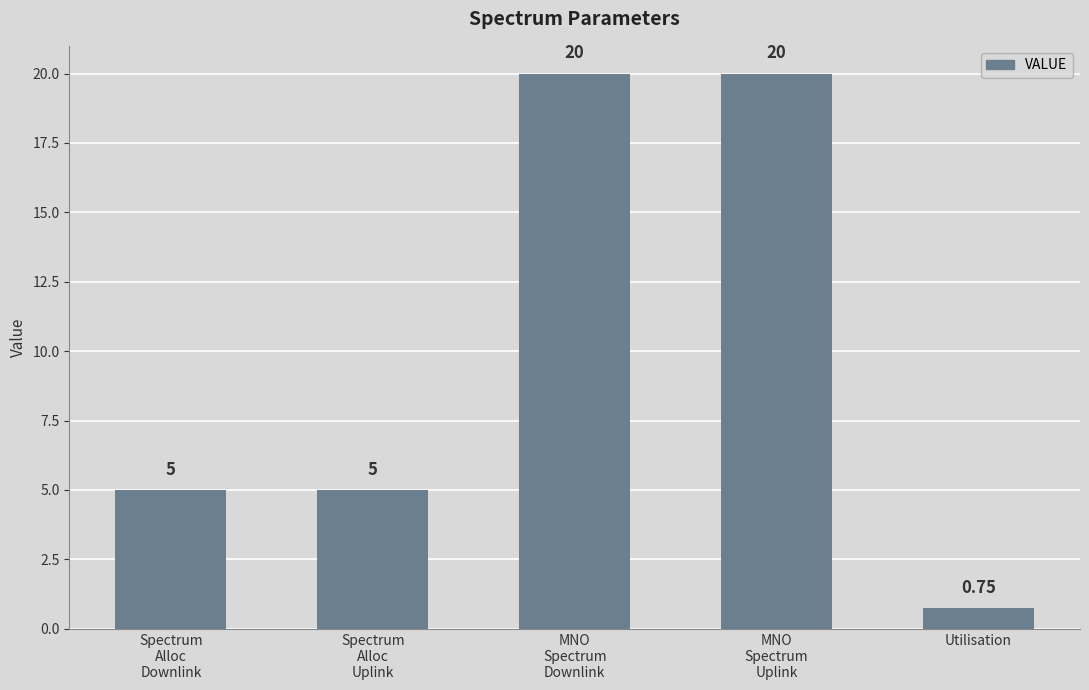

Does the chart contain stacked bars?

No